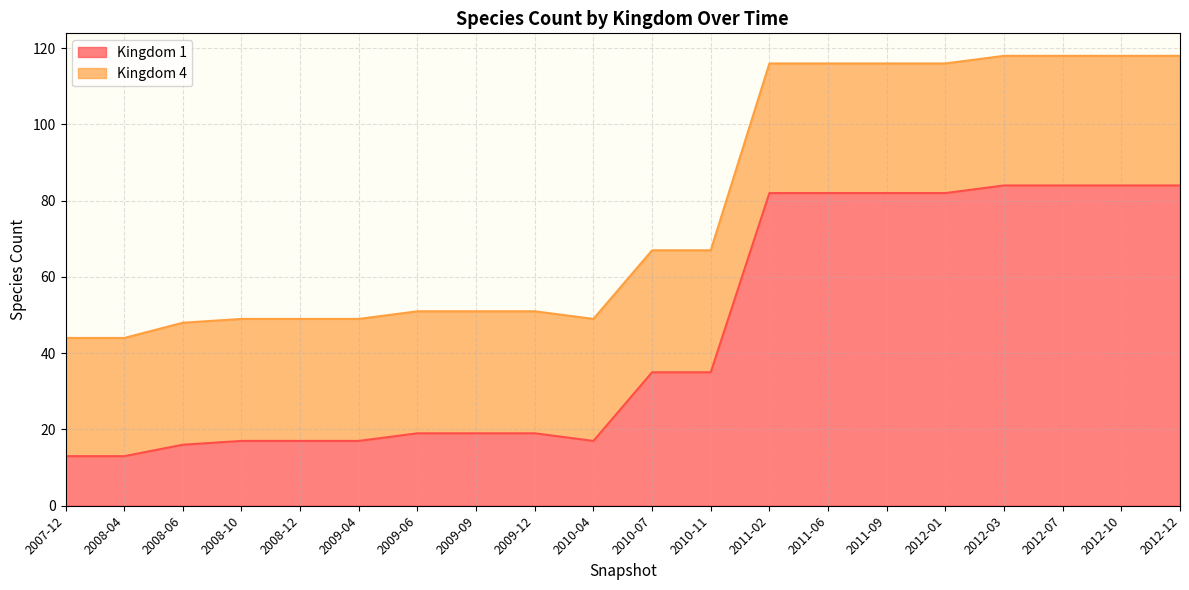

What is the approximate value at 2009-06, to the nearest 10?

20